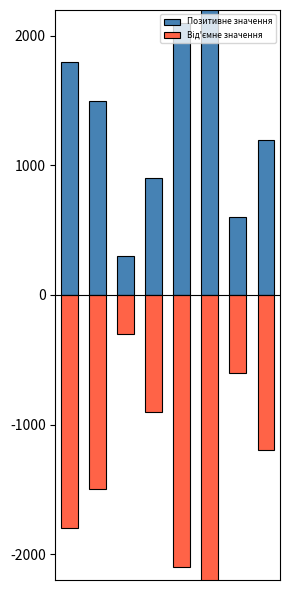

Count the number of data series in this chart.

2